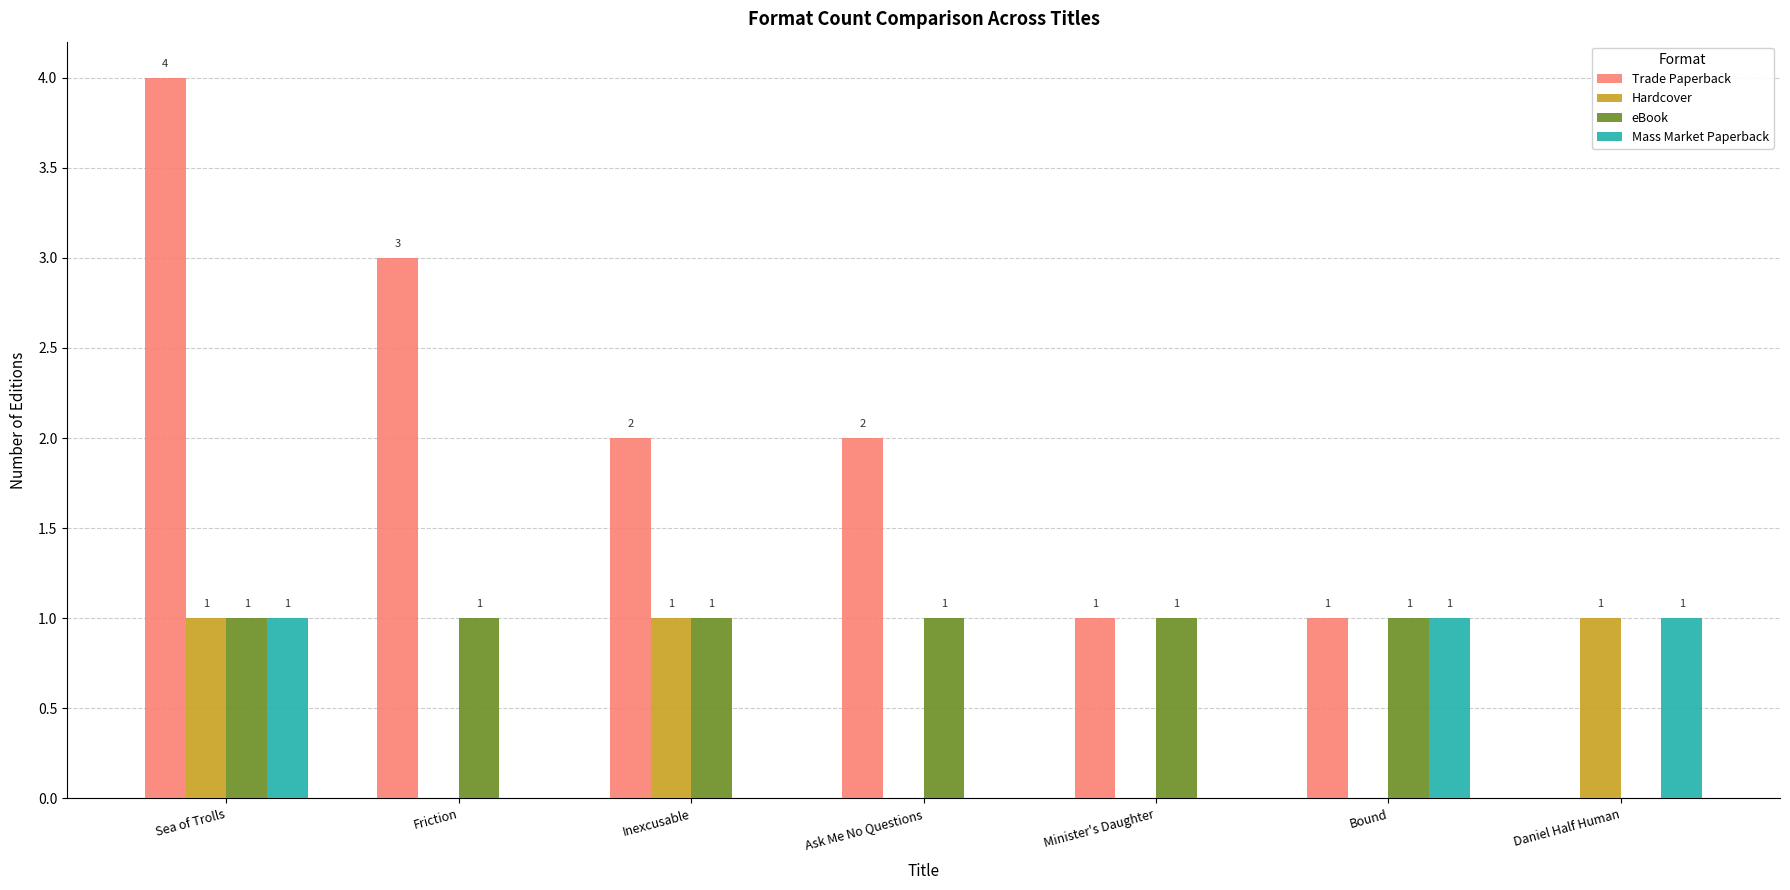

What is the sum of all eBook values?

6